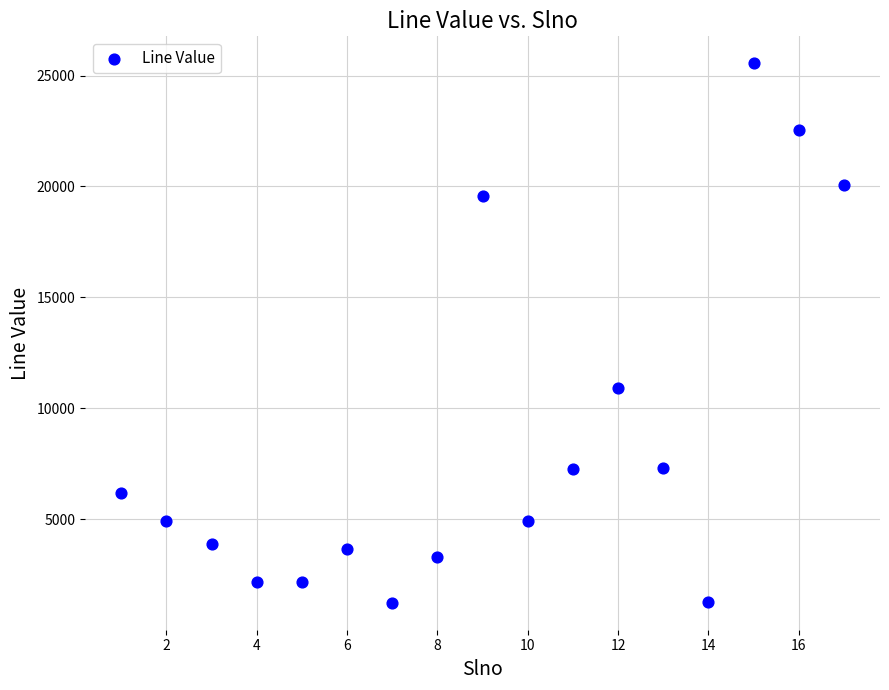

What Y value in the scatter plot is closest to 13392?

10908.0